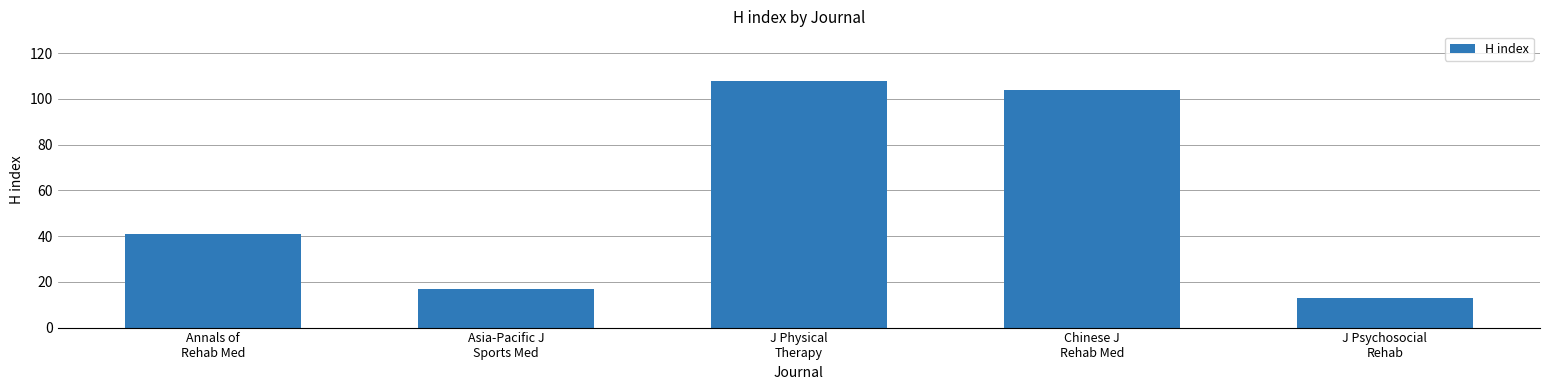

Are the bars horizontal?

No